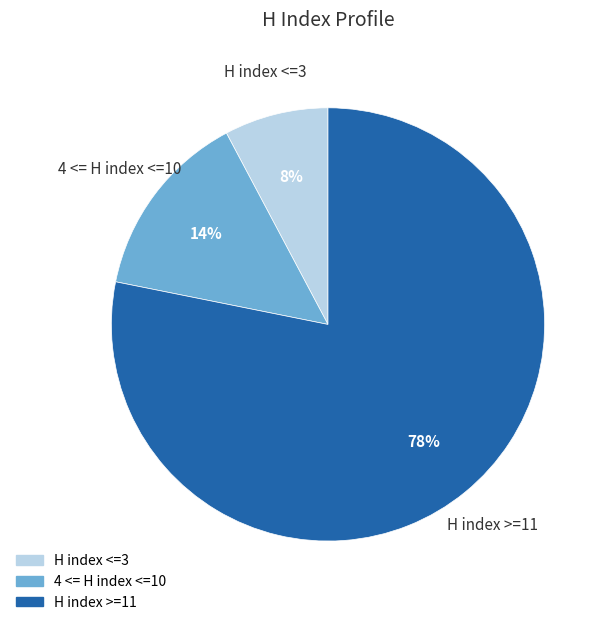

Rank the categories by value from highest to lowest.

H index >=11, 4 <= H index <=10, H index <=3